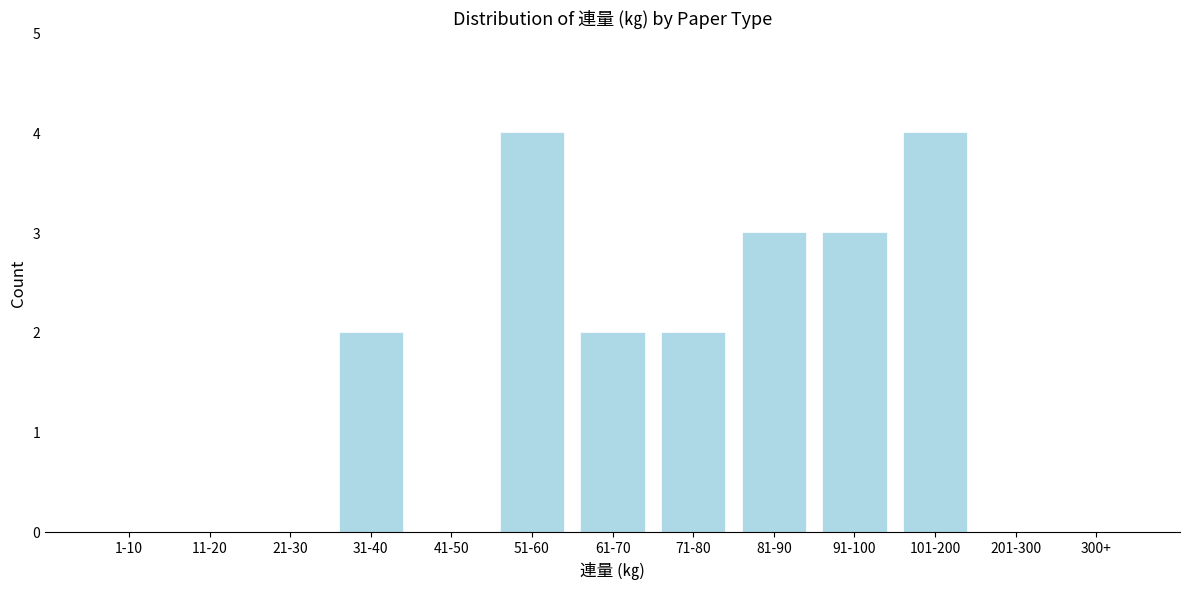

Reading right to left, extract all data points from this chart.

300+=0	201-300=0	101-200=4	91-100=3	81-90=3	71-80=2	61-70=2	51-60=4	41-50=0	31-40=2	21-30=0	11-20=0	1-10=0